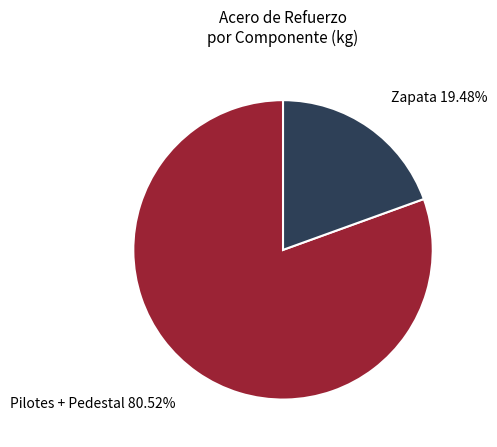

Is there any slice that represents more than half of the pie?

Yes